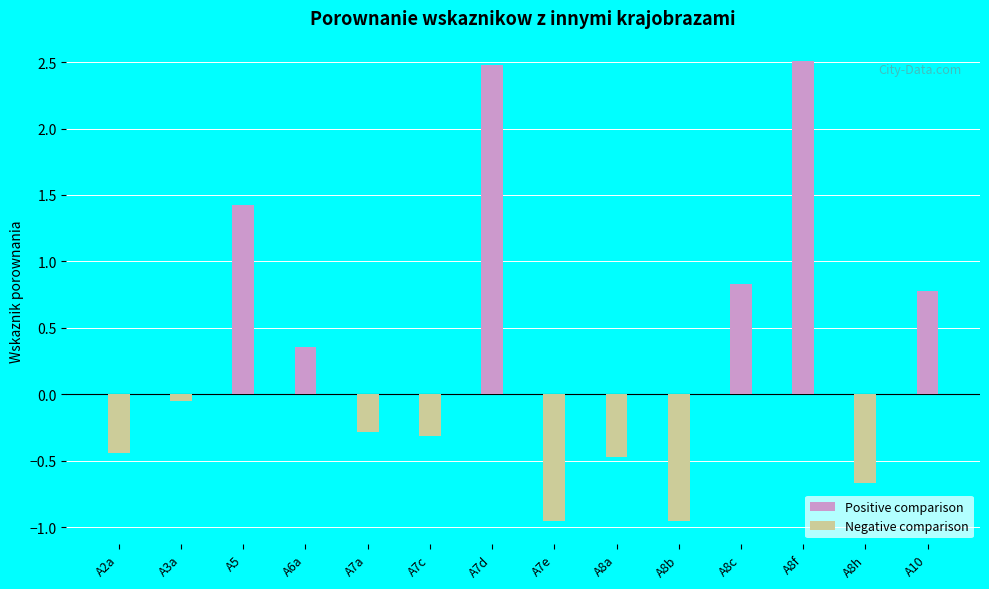

Reading left to right, what are all the values shown in this chart?

Positive comparison: 0.0	0.0	1.4	0.4	0.0	0.0	2.5	0.0	0.0	0.0	0.8	2.5	0.0	0.8
Negative comparison: -0.4	-0.0	0.0	0.0	-0.3	-0.3	0.0	-1.0	-0.5	-1.0	0.0	0.0	-0.7	0.0